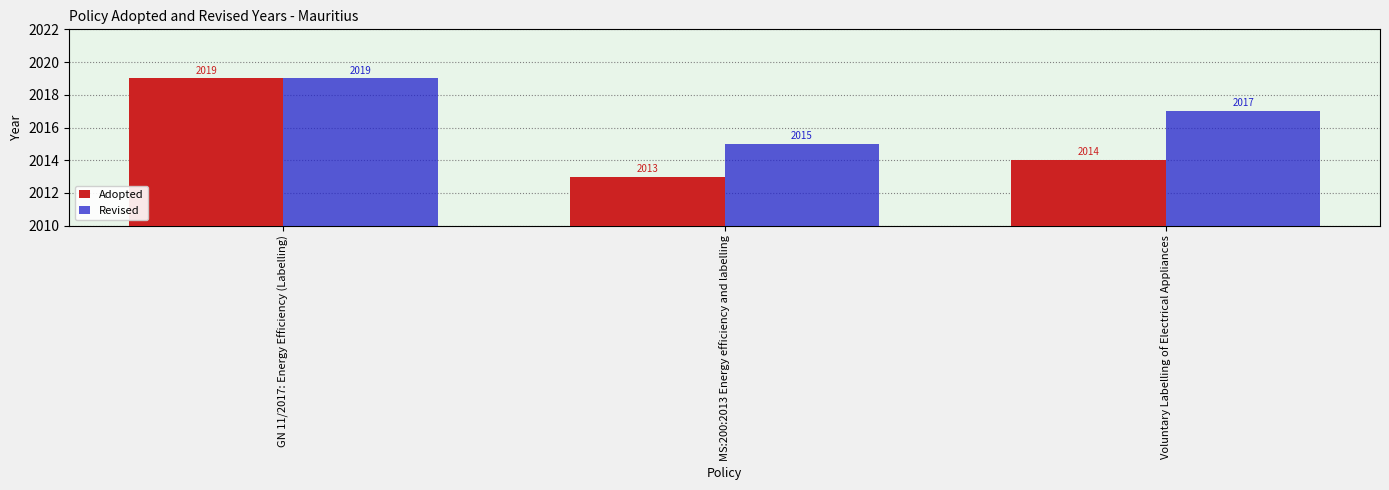

What position from the right is MS:200:2013 Energy efficiency and labelling?

2